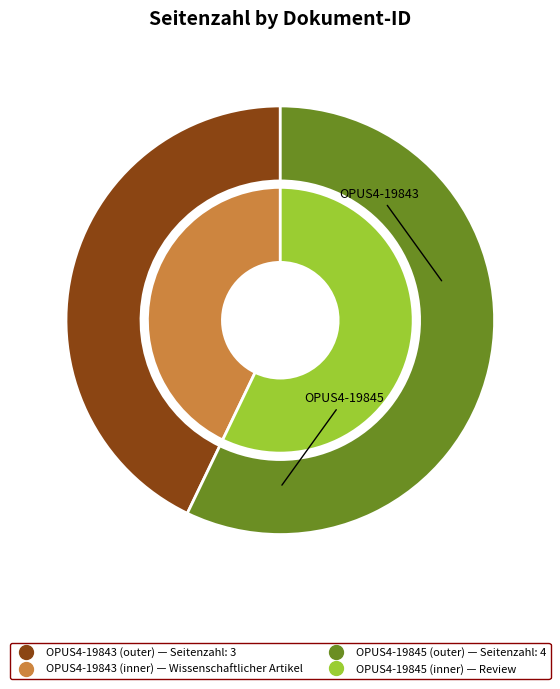

Rank the categories by value from lowest to highest.

OPUS4-19843, OPUS4-19845